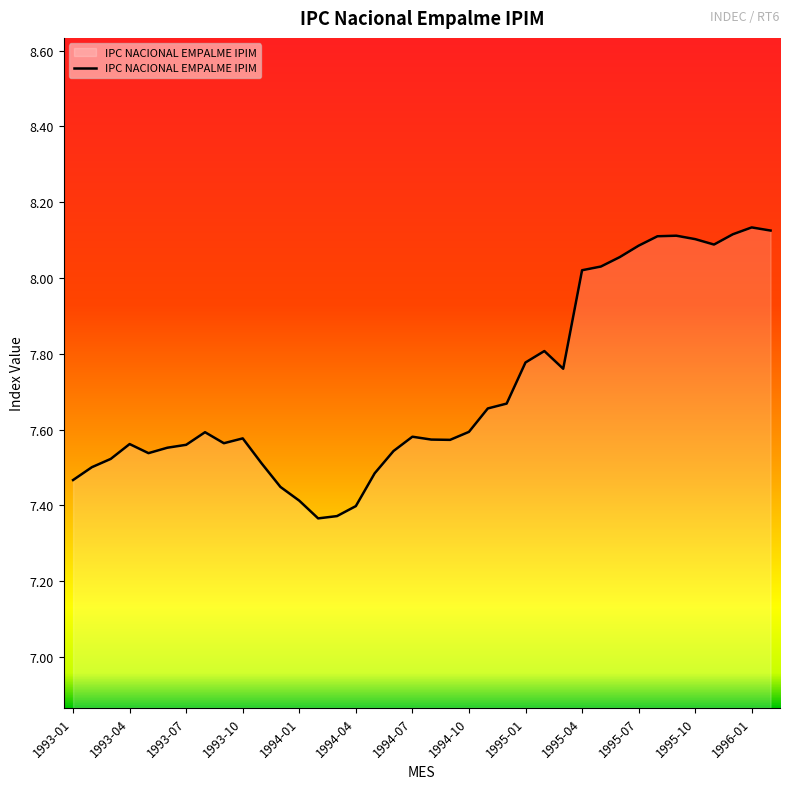

What is the difference between the maximum and minimum values?

0.8